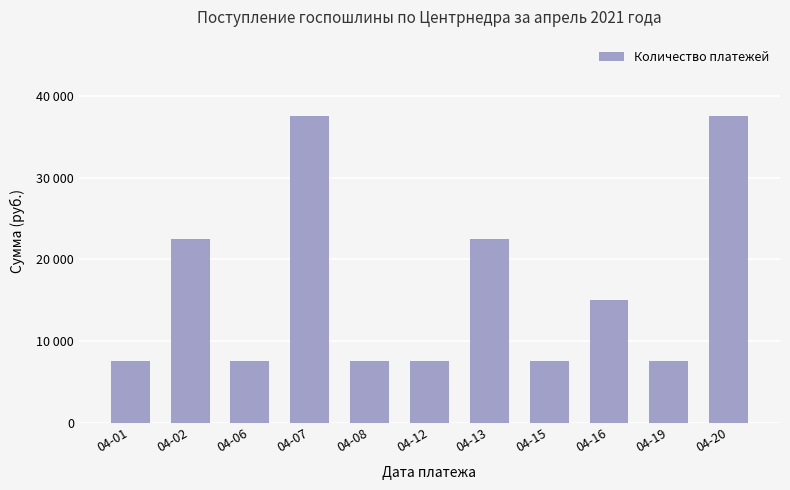

Are the bars horizontal?

No